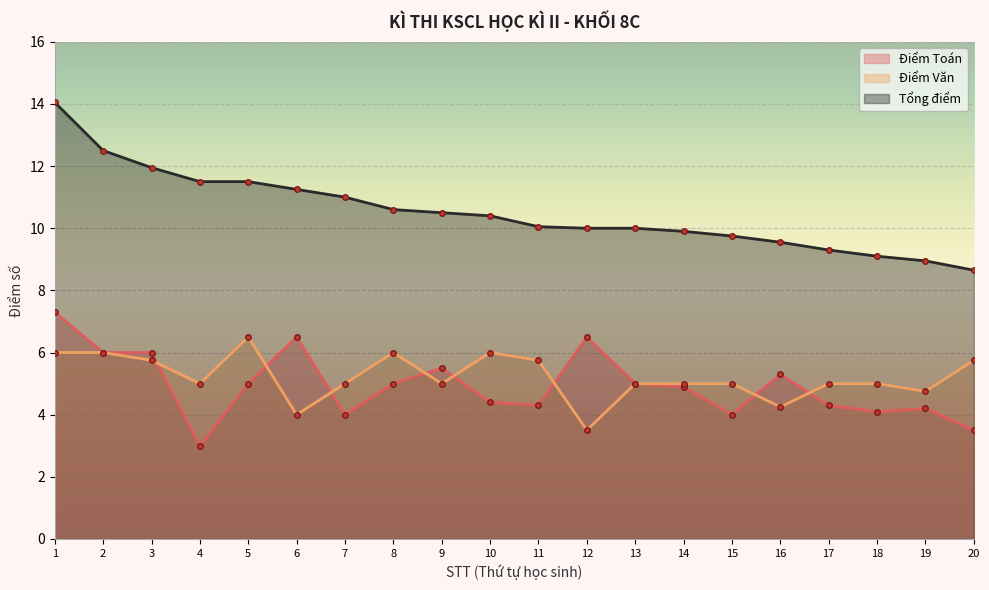

How many values in the Tổng điểm series exceed 10?

11